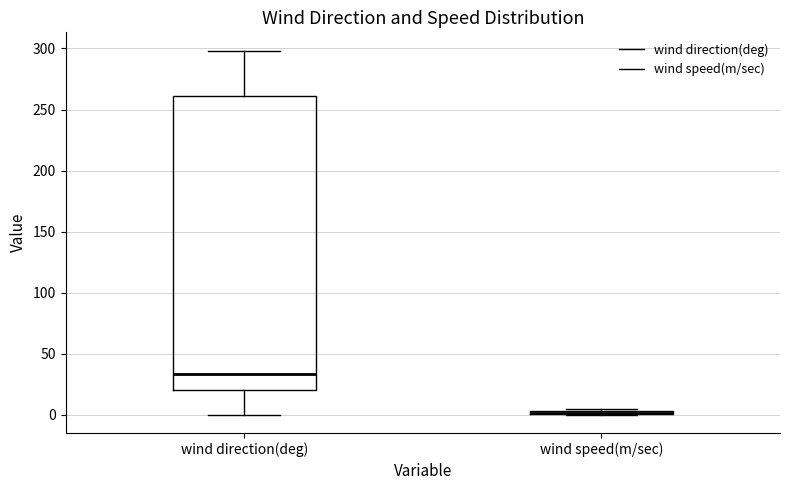

Where is the lower edge of the box for wind speed(m/sec) on the y-axis? The values are not printed on the chart, so give them approximately, as read against the axis.

0